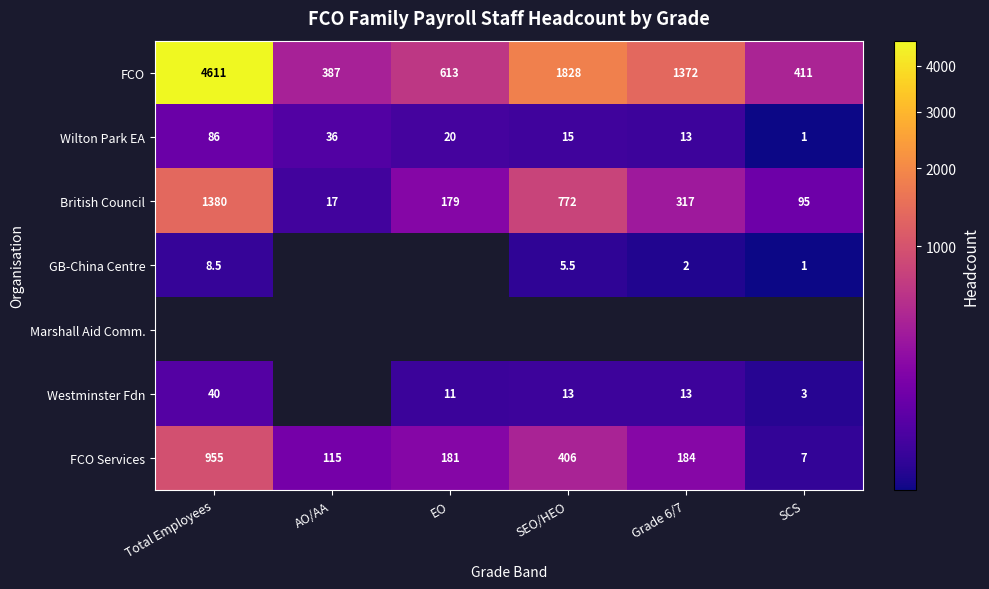

Which has a higher value, SEO/HEO or SCS?

SEO/HEO